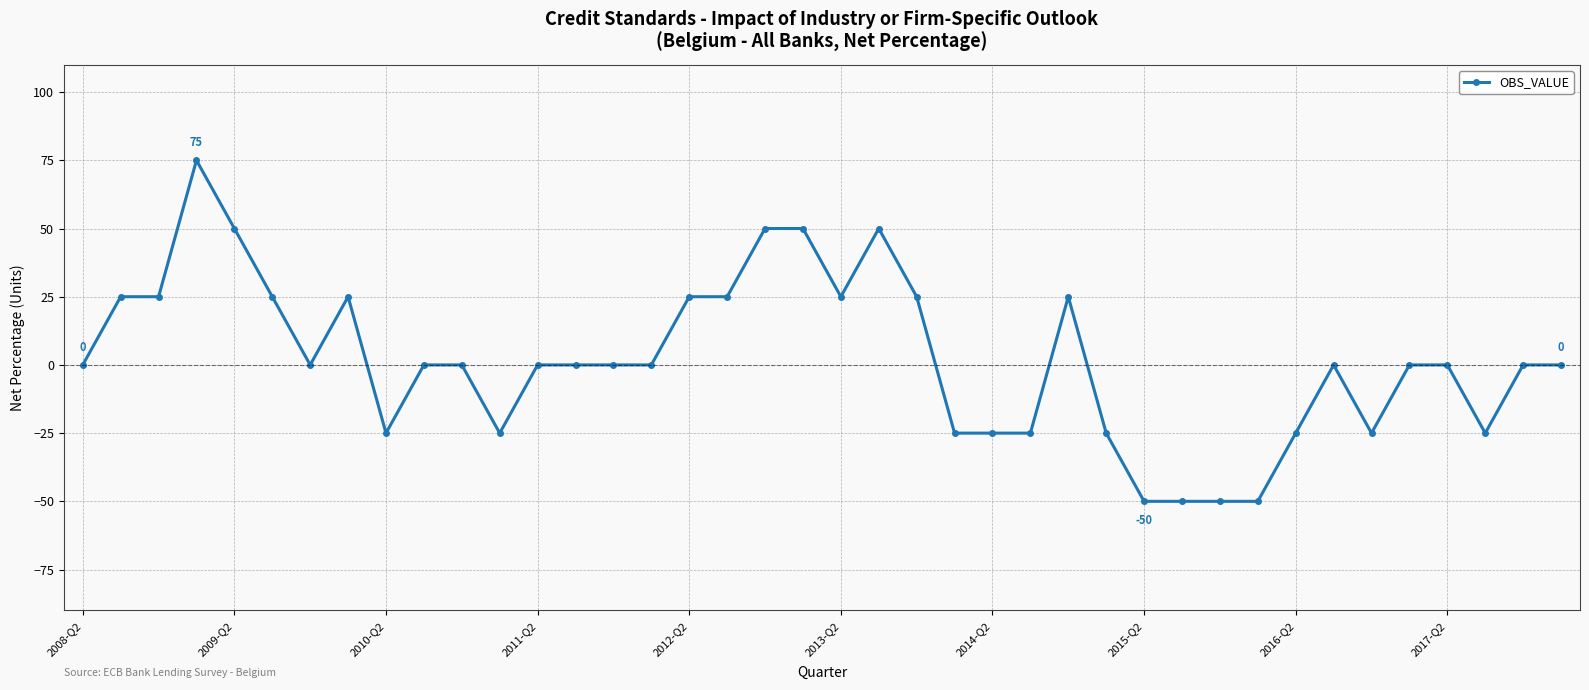

Is this an area chart (filled region under the line)?

No